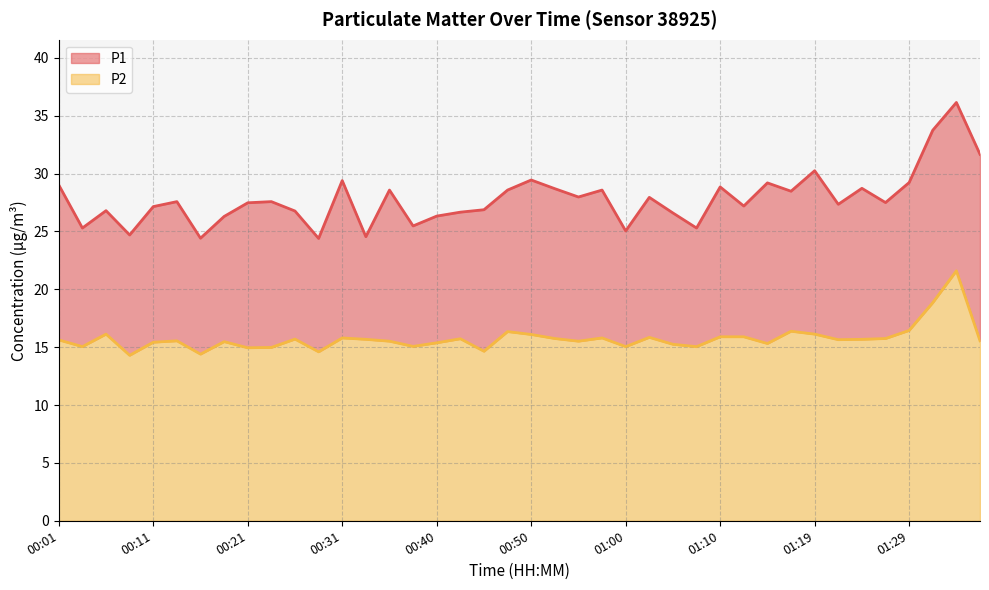

True or false: P1 and P2 intersect in this chart.

False